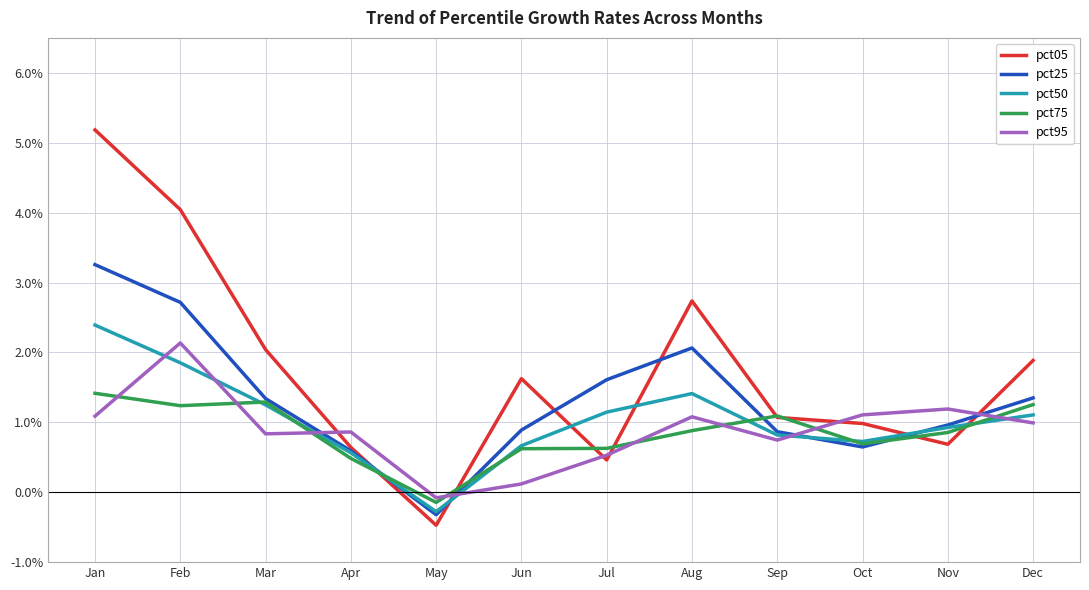

The value of pct05 at Apr is 0.9. True or false?

False